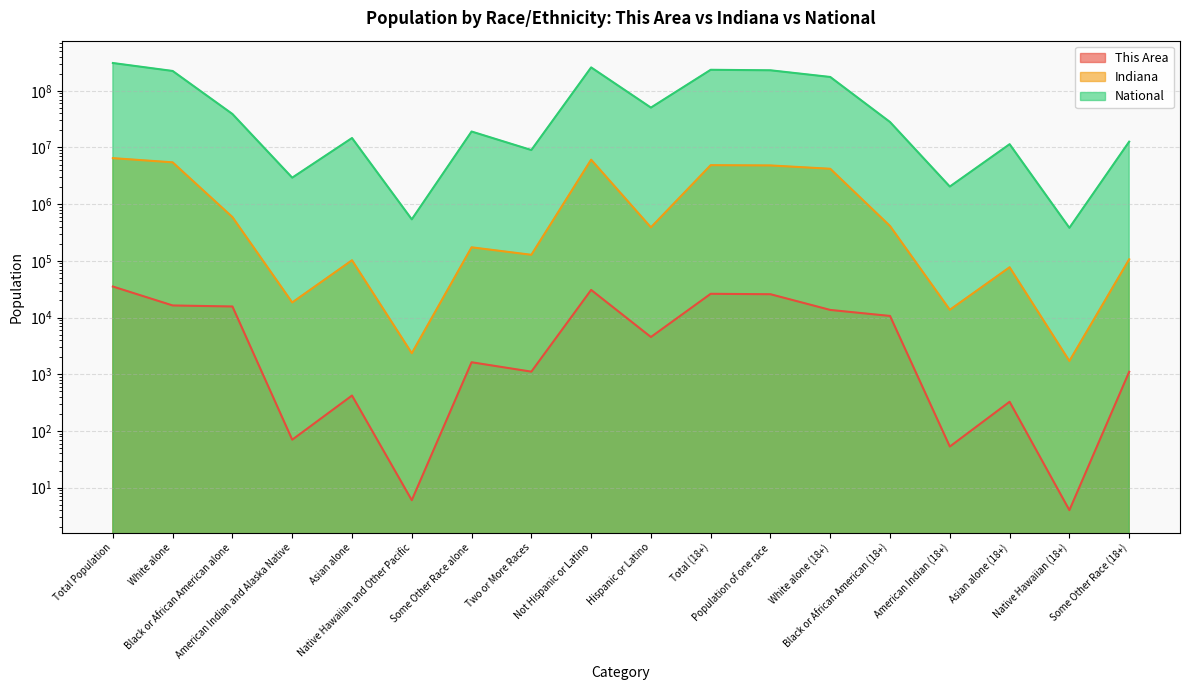

Is the value of Indiana at Asian alone (18+) greater than the value of This Area at Black or African American alone?

Yes